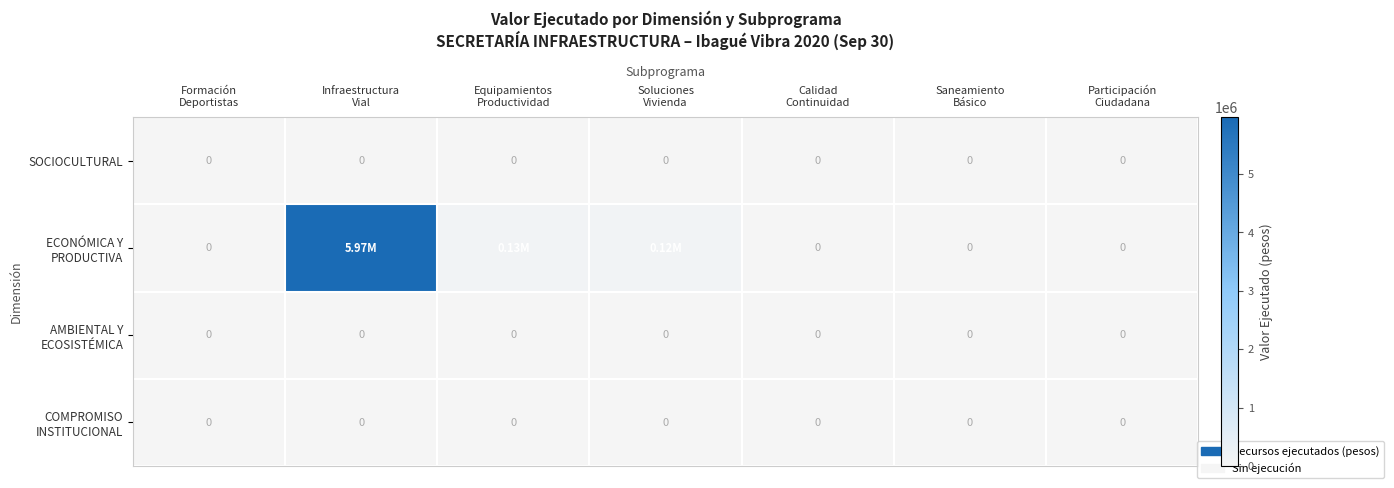

Which series changed the most between Formación Deportistas and Infraestructura Vial?

ECONÓMICA Y PRODUCTIVA